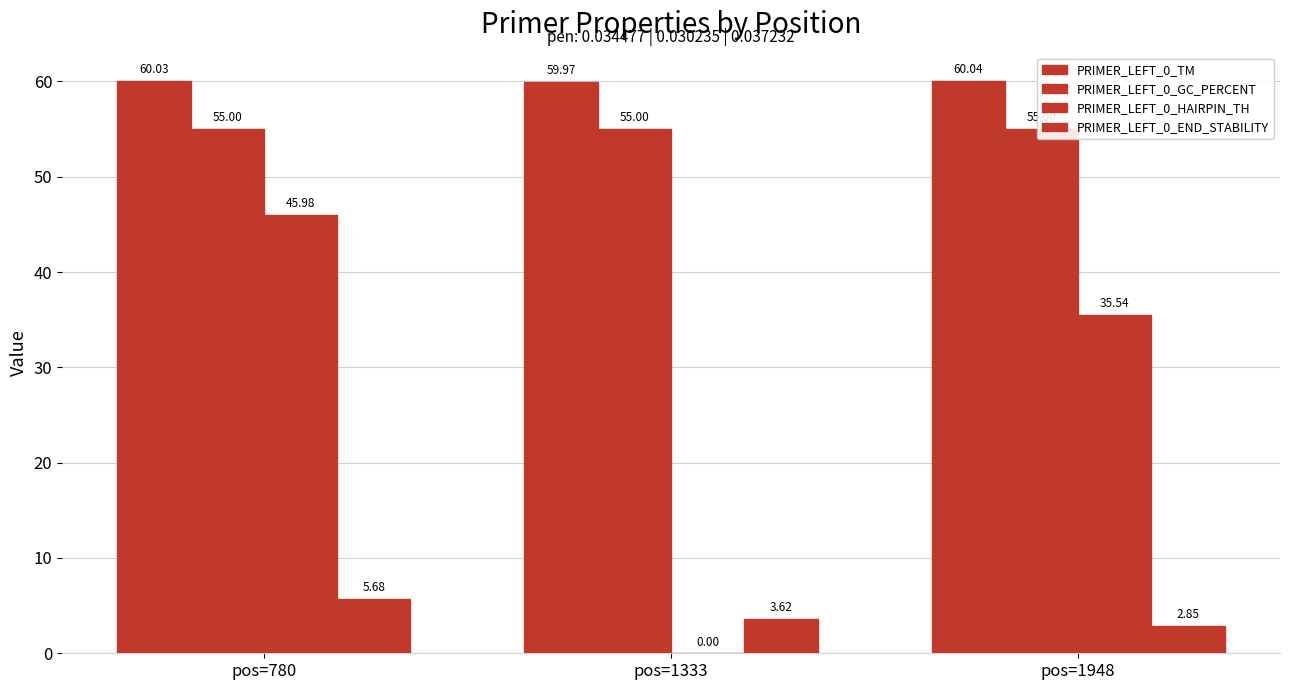

The PRIMER_LEFT_0_TM series shows 60.0 at pos=1333. True or false?

True